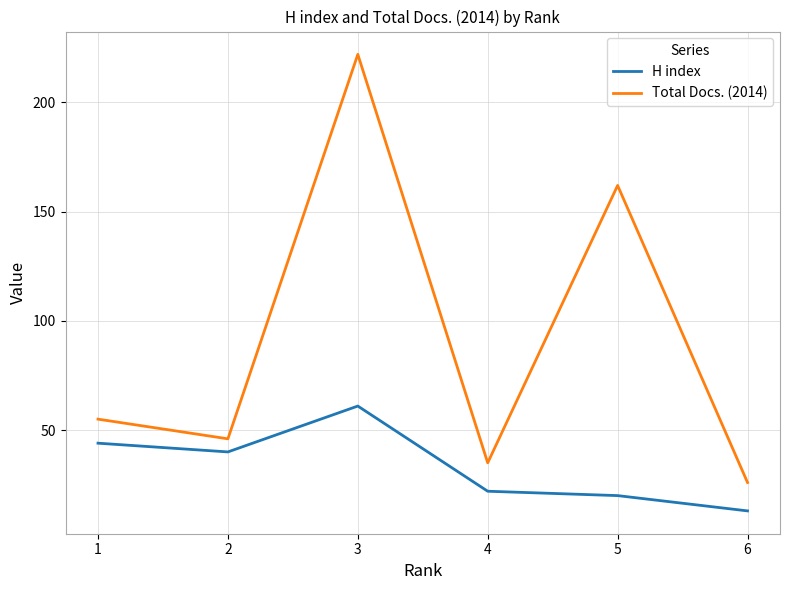

Rank the series by their average value, from highest to lowest.

Total Docs. (2014), H index